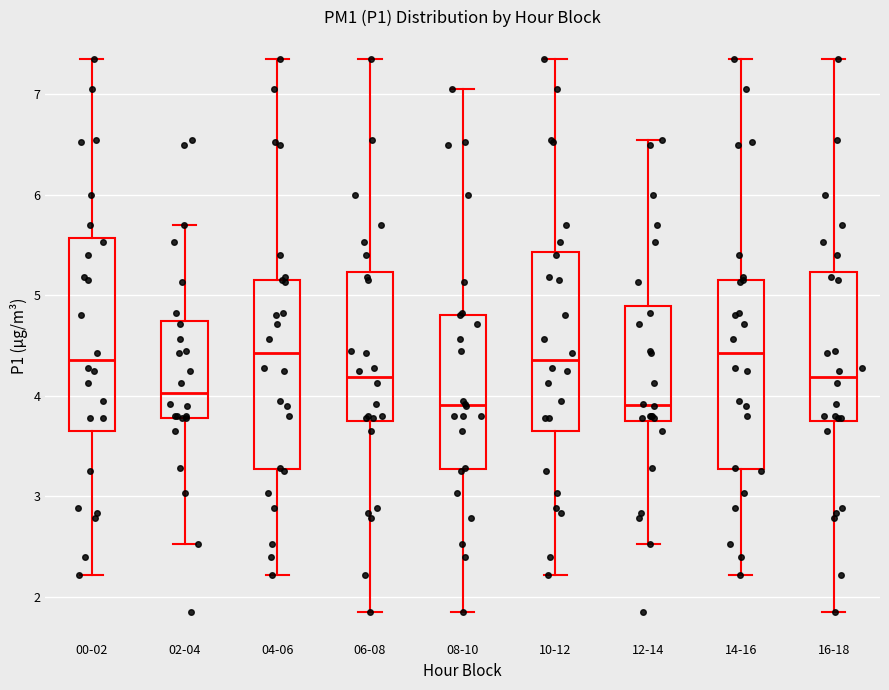

Reading left to right, read every box against the y-axis: the position of its median line, the range the box covers, and the ends of its whiskers. The values are not printed on the chart, so give them approximately, as read against the axis.

00-02: median 4.4, box 3.6 to 5.6, whiskers 2.2 to 7.4
02-04: median 4.0, box 3.8 to 4.7, whiskers 2.5 to 5.7
04-06: median 4.4, box 3.3 to 5.2, whiskers 2.2 to 7.4
06-08: median 4.2, box 3.7 to 5.2, whiskers 1.9 to 7.4
08-10: median 3.9, box 3.3 to 4.8, whiskers 1.9 to 7.1
10-12: median 4.4, box 3.6 to 5.4, whiskers 2.2 to 7.4
12-14: median 3.9, box 3.7 to 4.9, whiskers 2.5 to 6.6
14-16: median 4.4, box 3.3 to 5.2, whiskers 2.2 to 7.4
16-18: median 4.2, box 3.7 to 5.2, whiskers 1.9 to 7.4